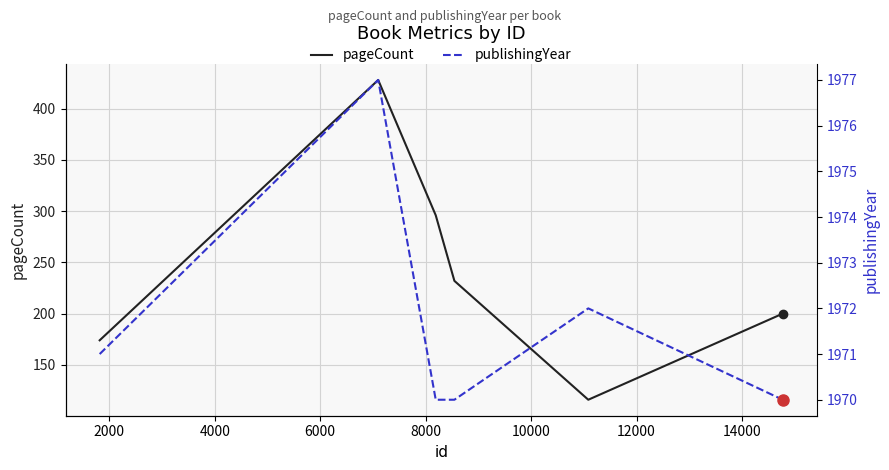

True or false: pageCount has more than 0 interior local peaks.

True